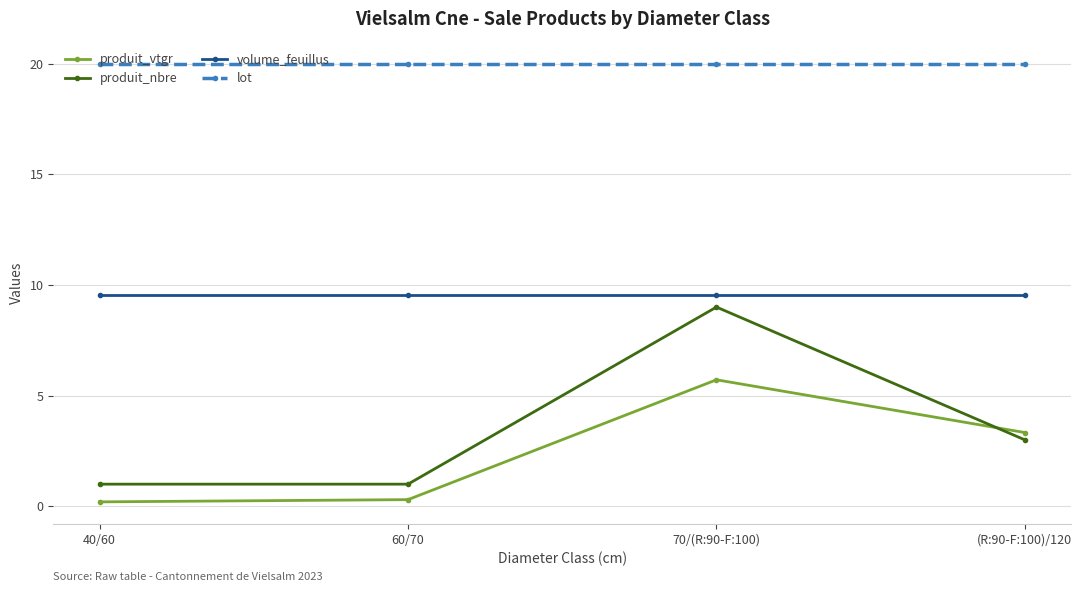

The value of produit_nbre at 60/70 is 1.0. True or false?

True